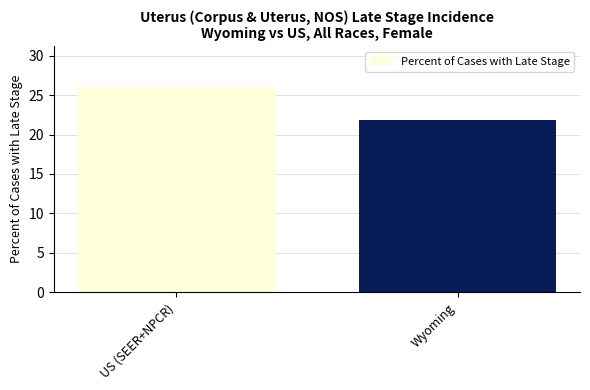

How many data points are less than 26?

1